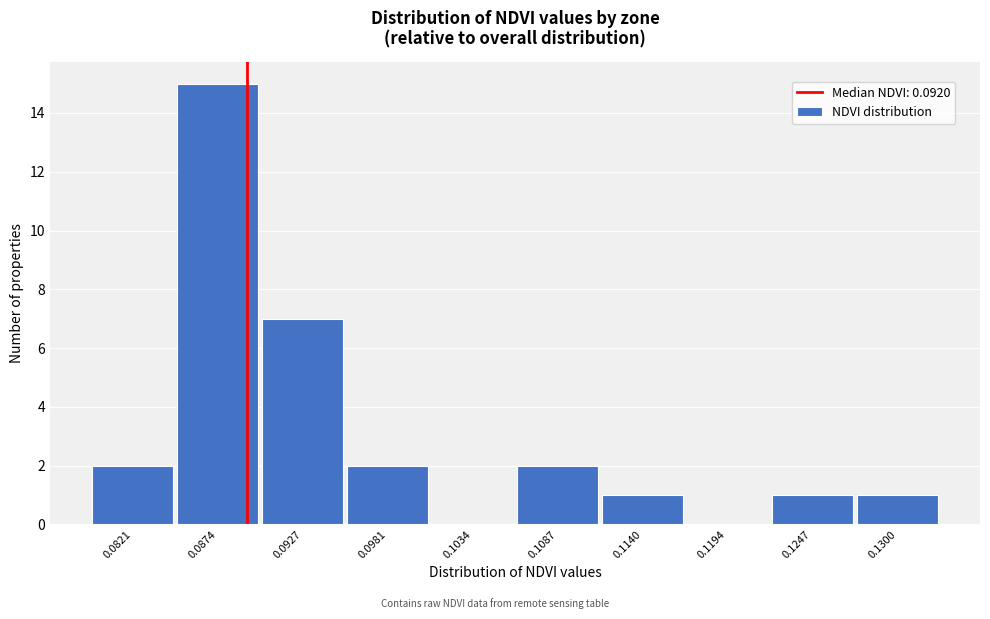

Reading right to left, extract all data points from this chart.

0.1300=1	0.1247=1	0.1194=0	0.1140=1	0.1087=2	0.1034=0	0.0981=2	0.0927=7	0.0874=15	0.0821=2